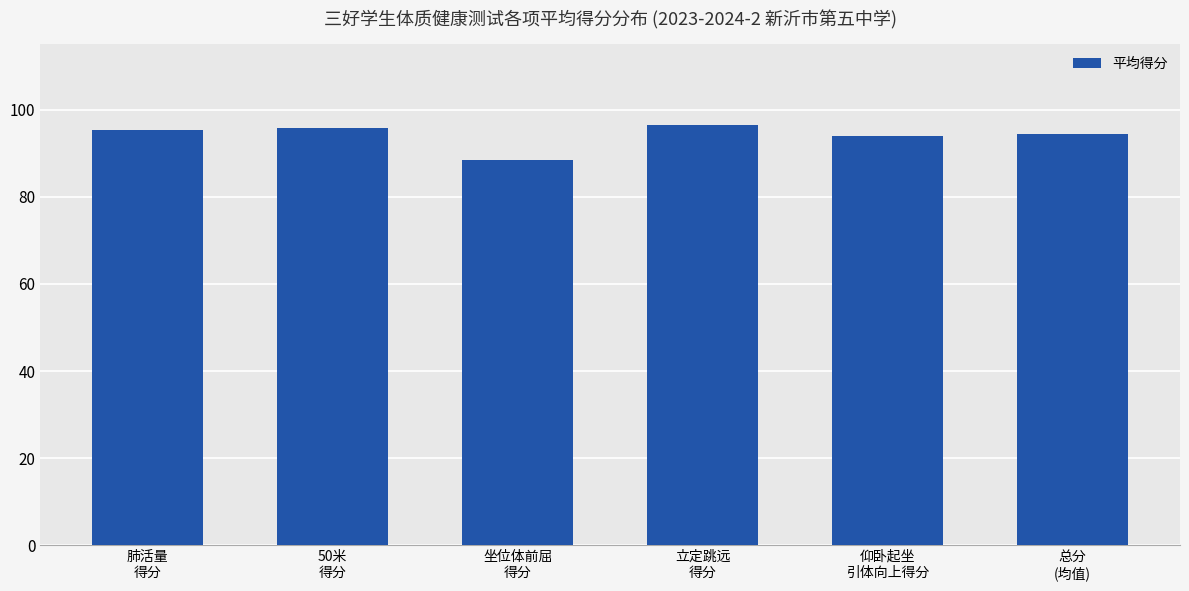

Between 肺活量
得分 and 立定跳远
得分, which is larger?

立定跳远
得分